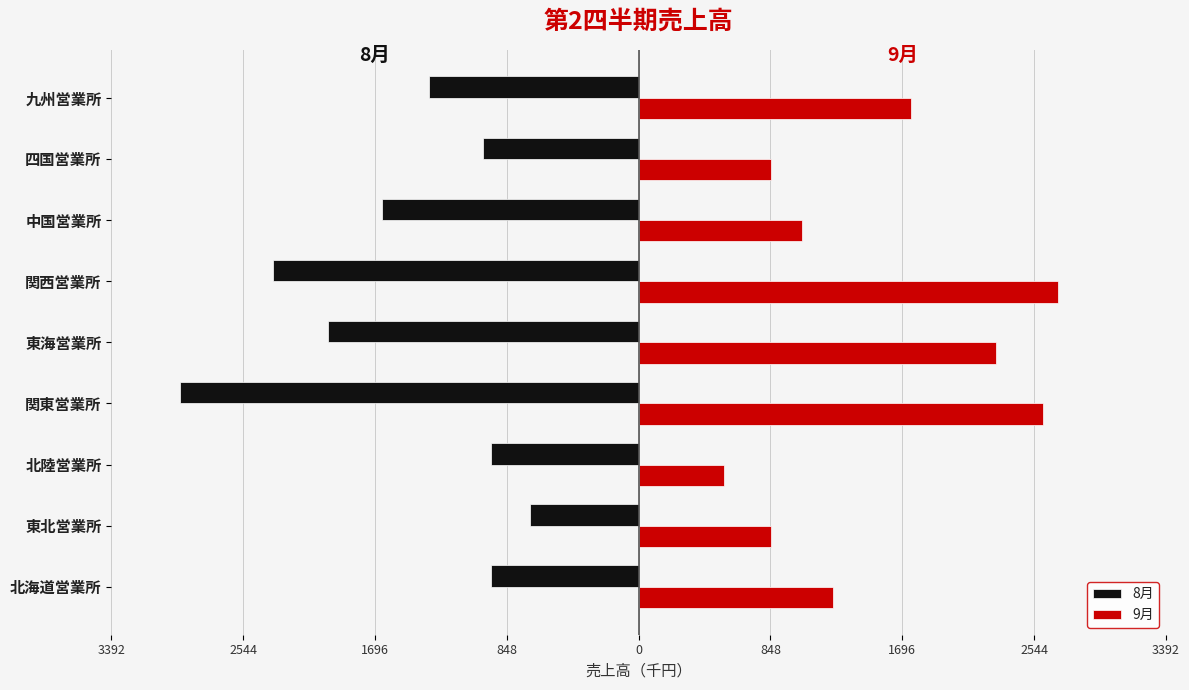

Rank the series by their maximum value, from lowest to highest.

8月, 9月